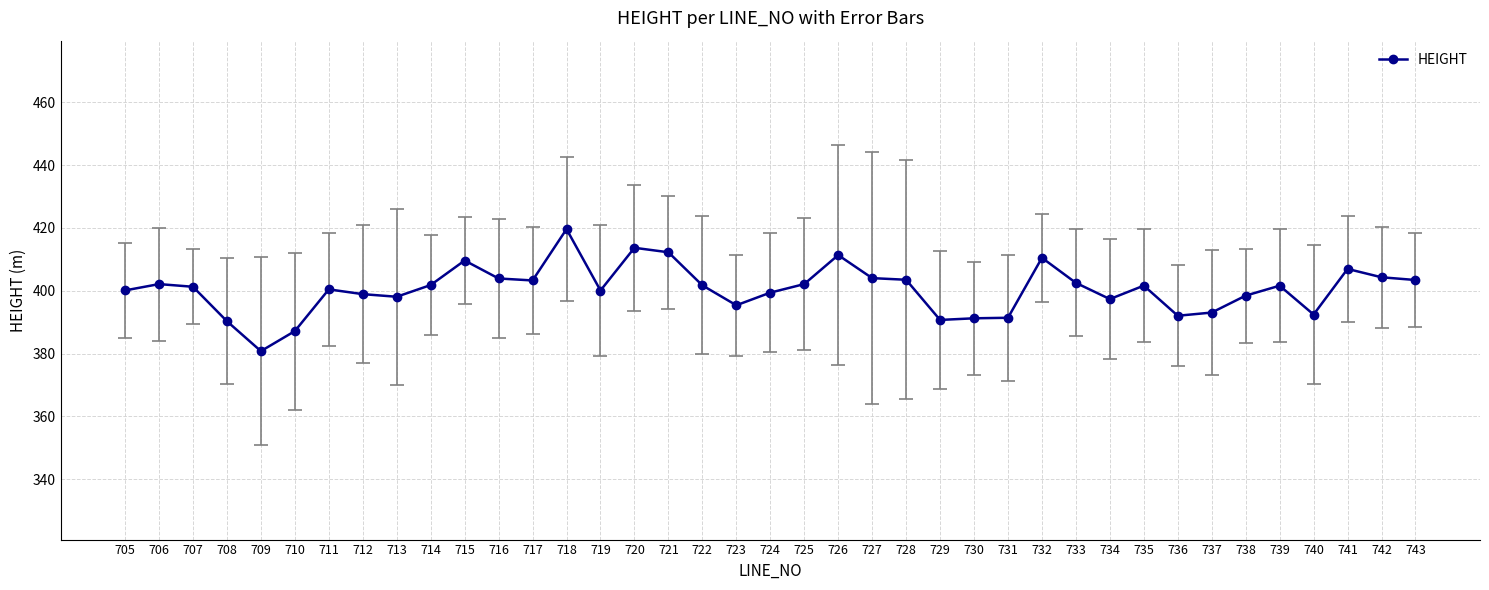

At which label does the data first exceed 401?

706